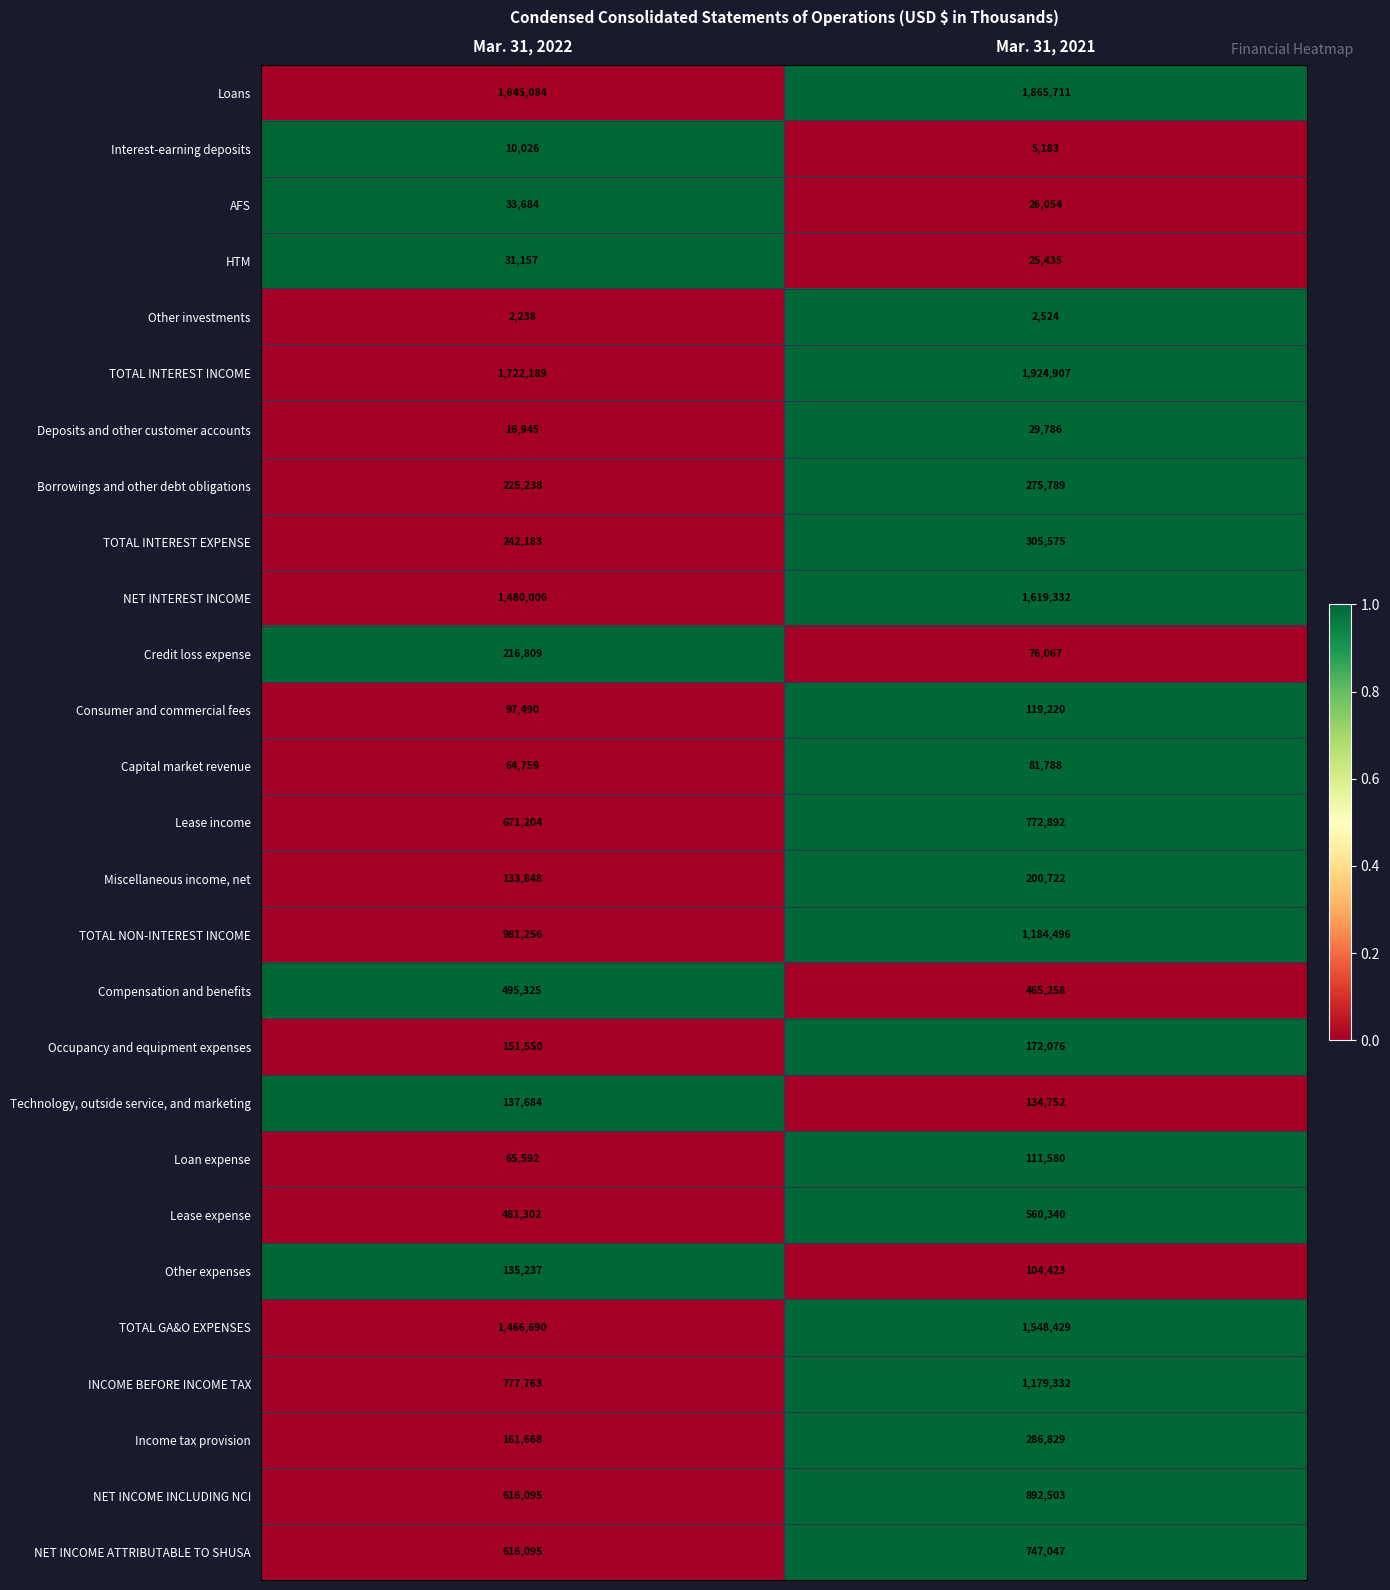

Read the Technology, outside service, and marketing value at Mar. 31, 2022.

137684